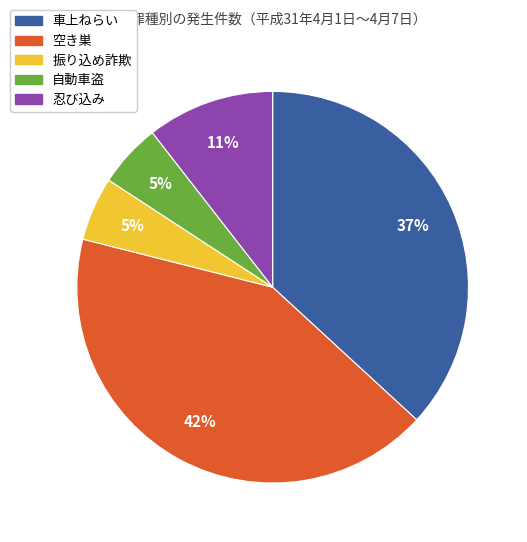

True or false: 自動車盗 accounts for 5% of the total.

True